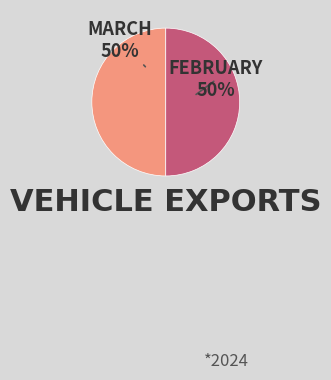

How many segments does this pie chart have?

2